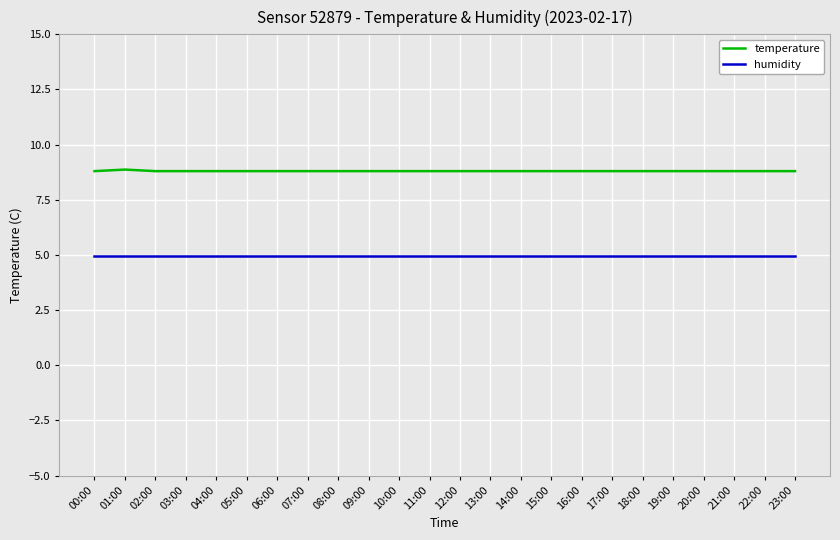

Rank the series at 02:00 from highest to lowest value.

temperature, humidity